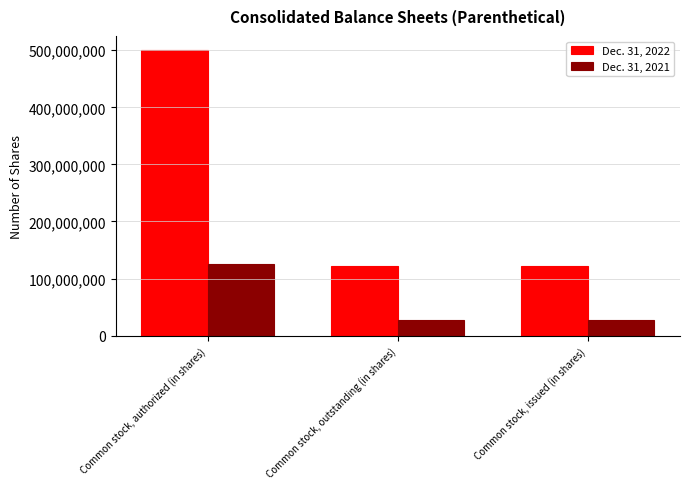

List the series in order of their overall mean, lowest first.

Dec. 31, 2021, Dec. 31, 2022